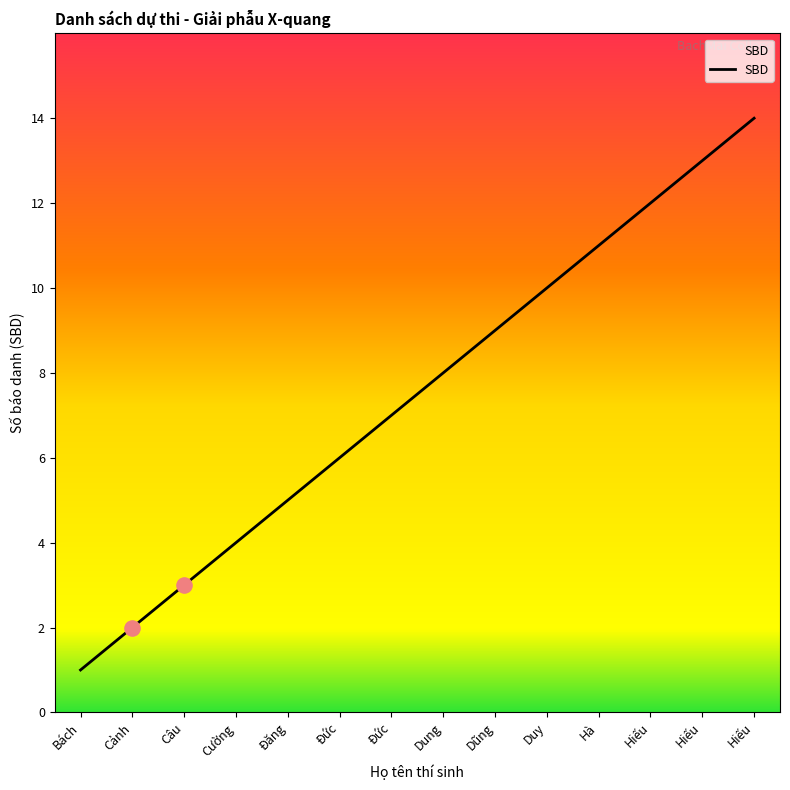

Which has a higher value, Câu or Cảnh?

Câu